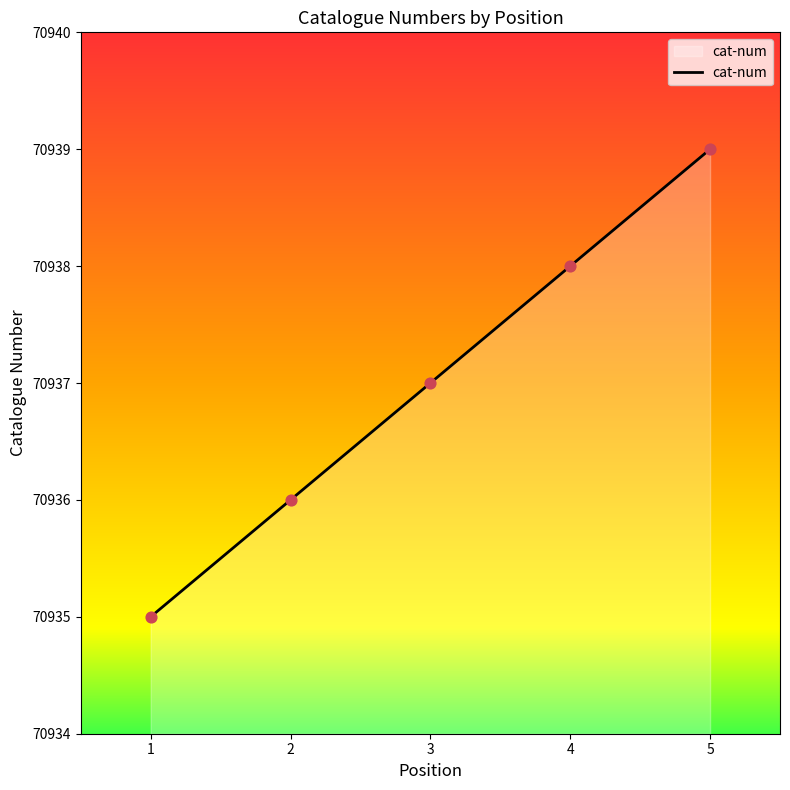

Between 3 and 4, which is larger?

4